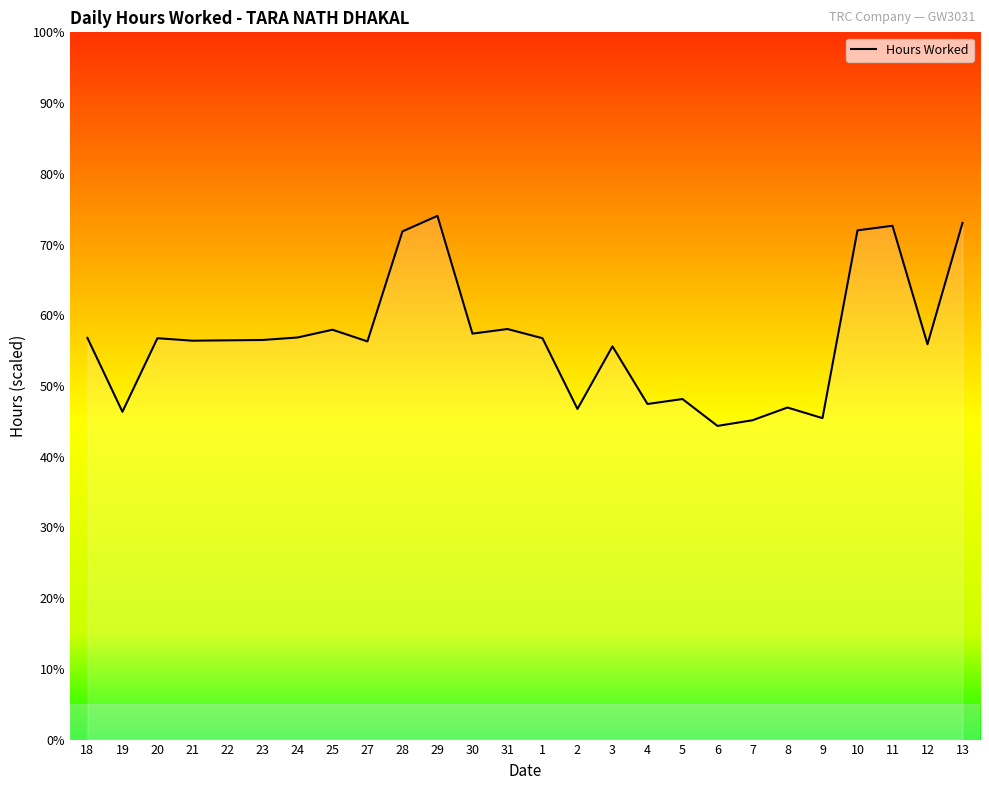

Is it true that the value at 7 is 45.1?

True